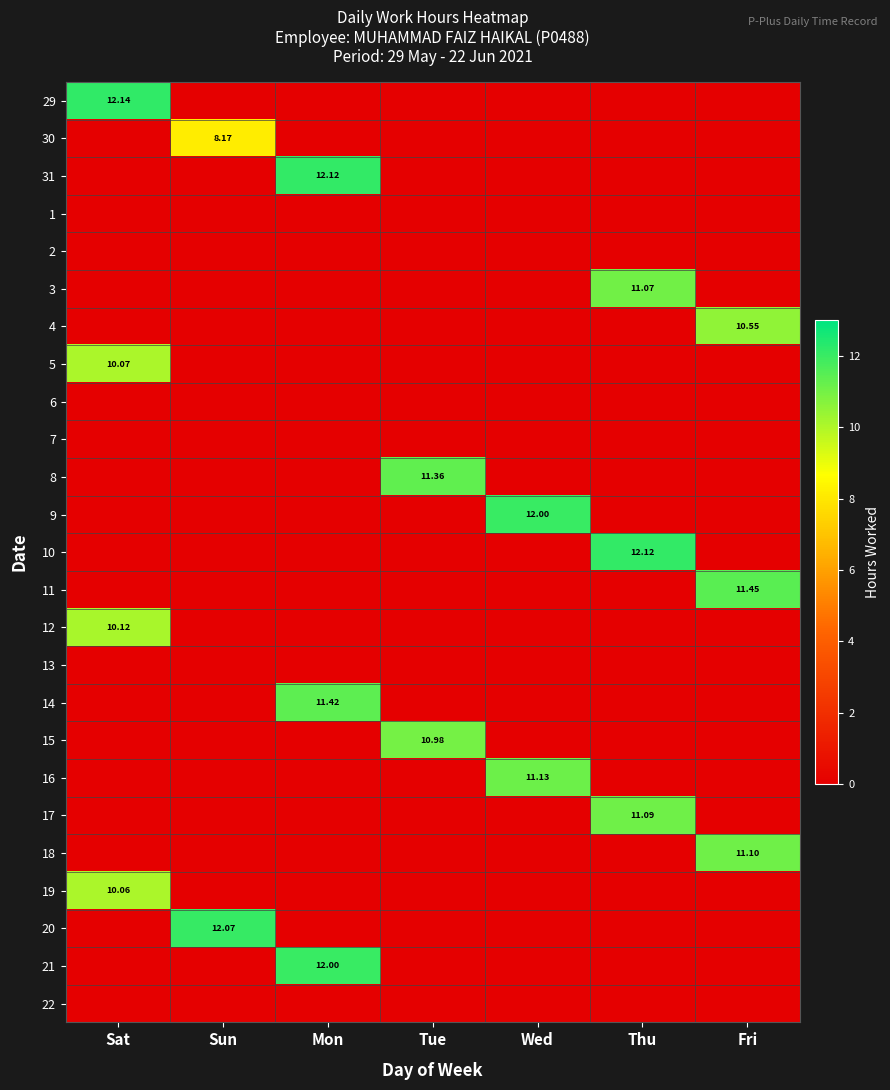

List the labels in order of 5 value, smallest first.

Sun, Mon, Tue, Wed, Thu, Fri, Sat